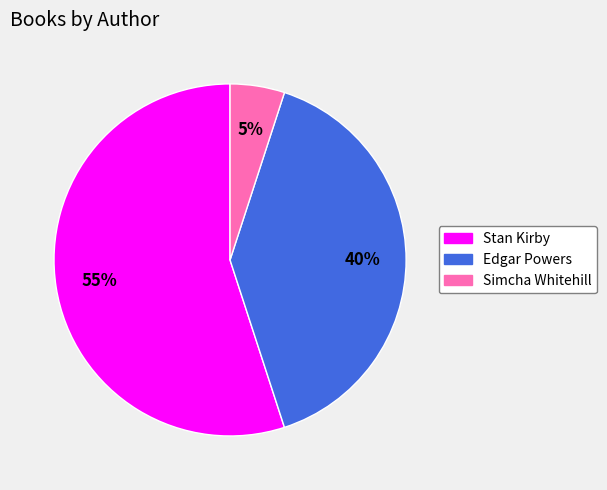

Between Simcha Whitehill and Stan Kirby, which is larger?

Stan Kirby